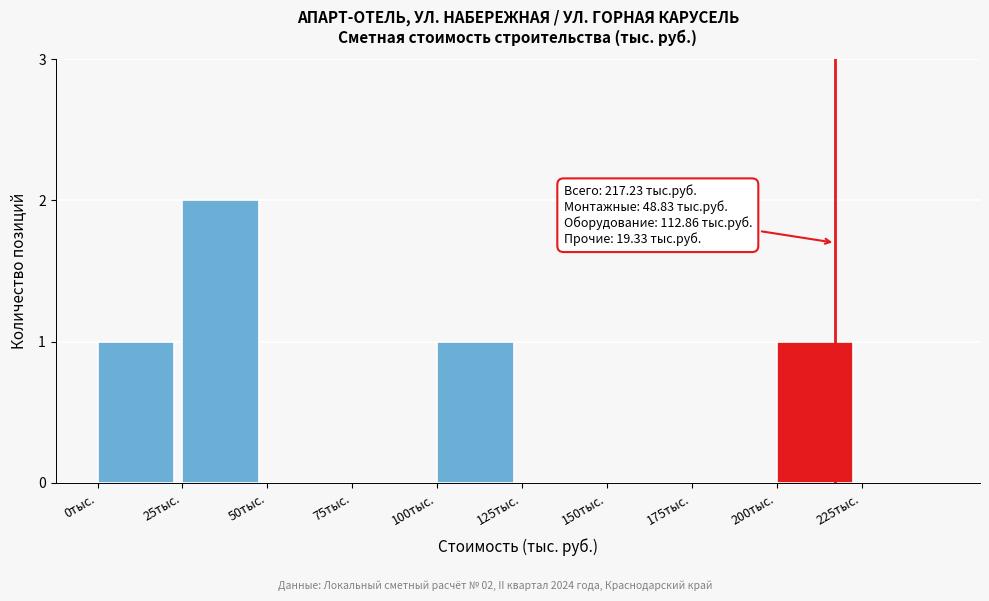

Reading left to right, what are all the values shown in this chart?

0тыс.=1	25тыс.=2	50тыс.=0	75тыс.=0	100тыс.=1	125тыс.=0	150тыс.=0	175тыс.=0	200тыс.=1	225тыс.=0